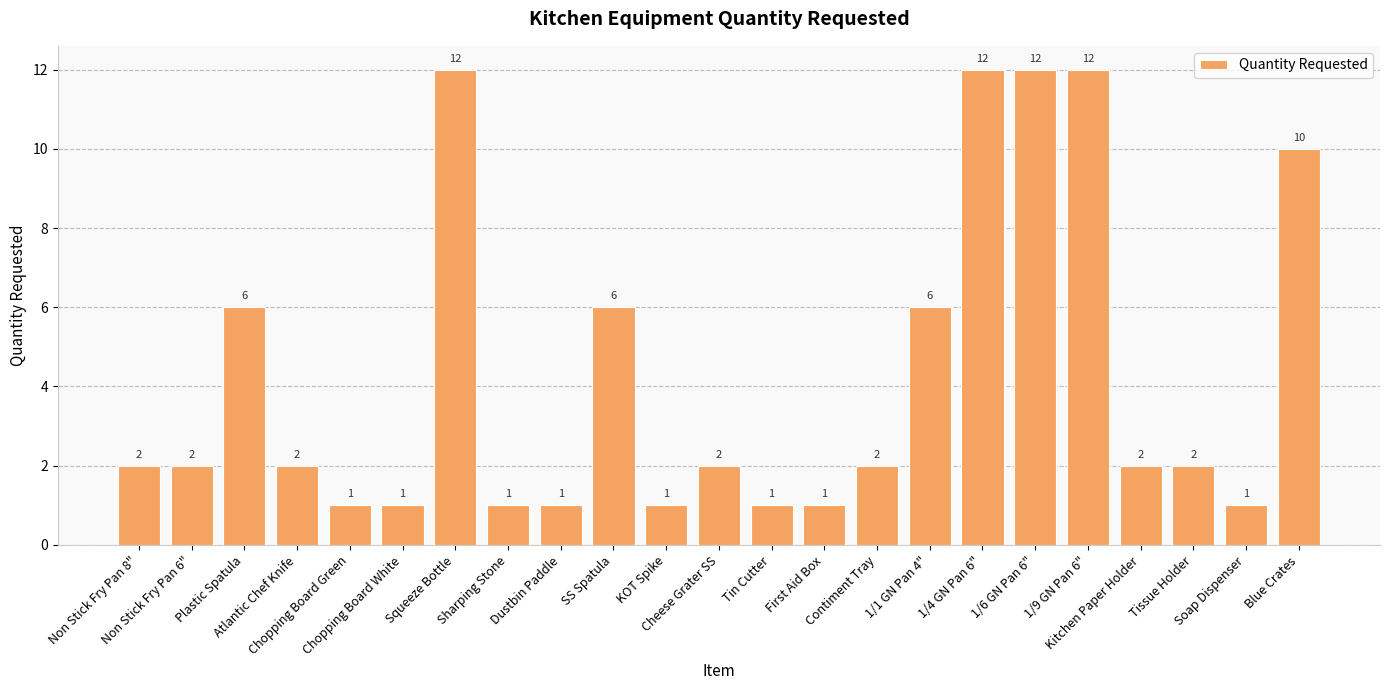

Which has a higher value, SS Spatula or Non Stick Fry Pan 6"?

SS Spatula